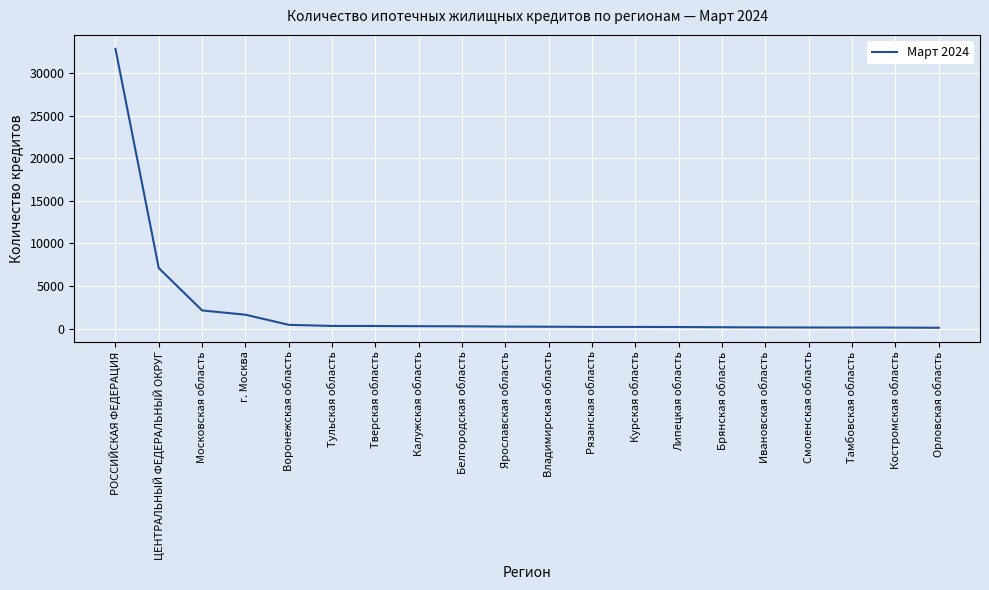

Between ЦЕНТРАЛЬНЫЙ ФЕДЕРАЛЬНЫЙ ОКРУГ and Калужская область, which is larger?

ЦЕНТРАЛЬНЫЙ ФЕДЕРАЛЬНЫЙ ОКРУГ